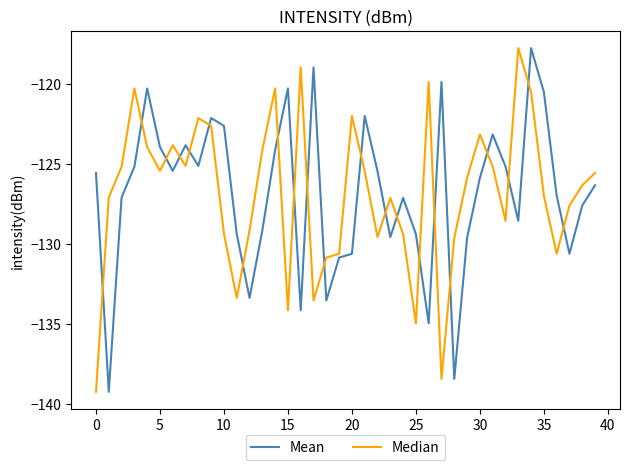

What is the highest value of the Mean series?

-117.8